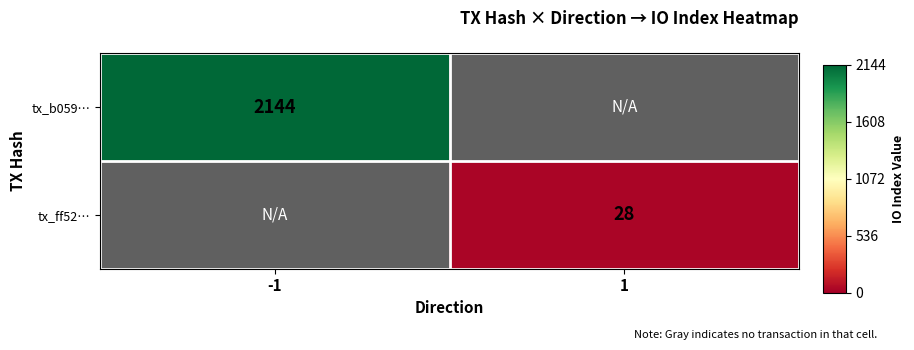

The tx_b059… series shows 935 at -1. True or false?

False